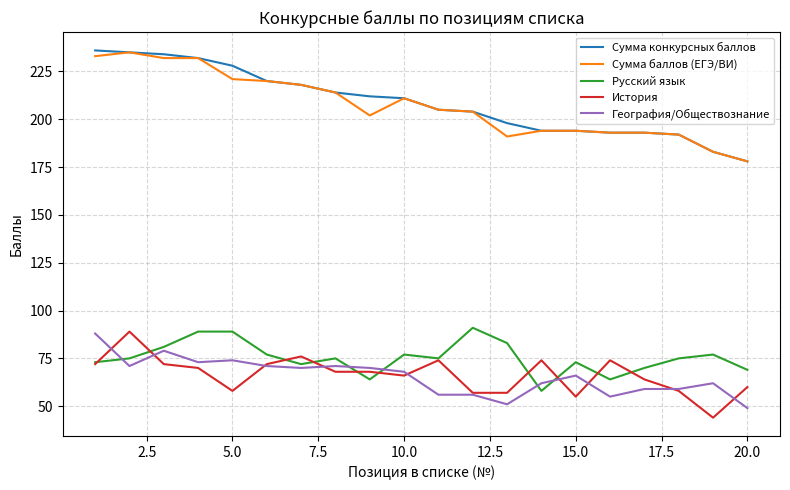

How many lines are shown in the chart?

5